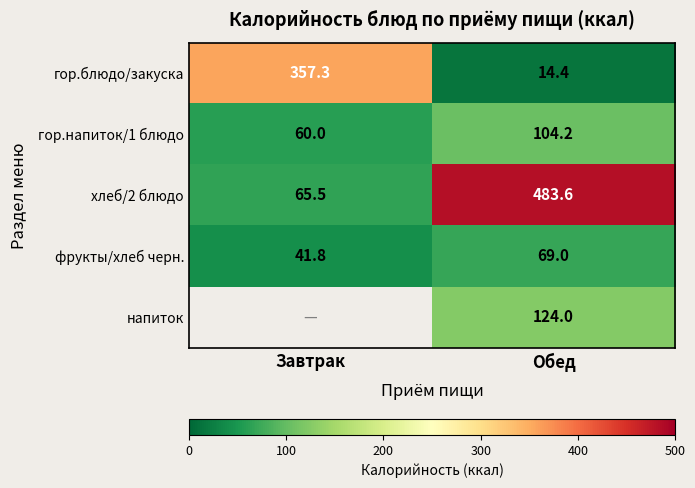

At which category does the chart reach its peak across all series?

Обед